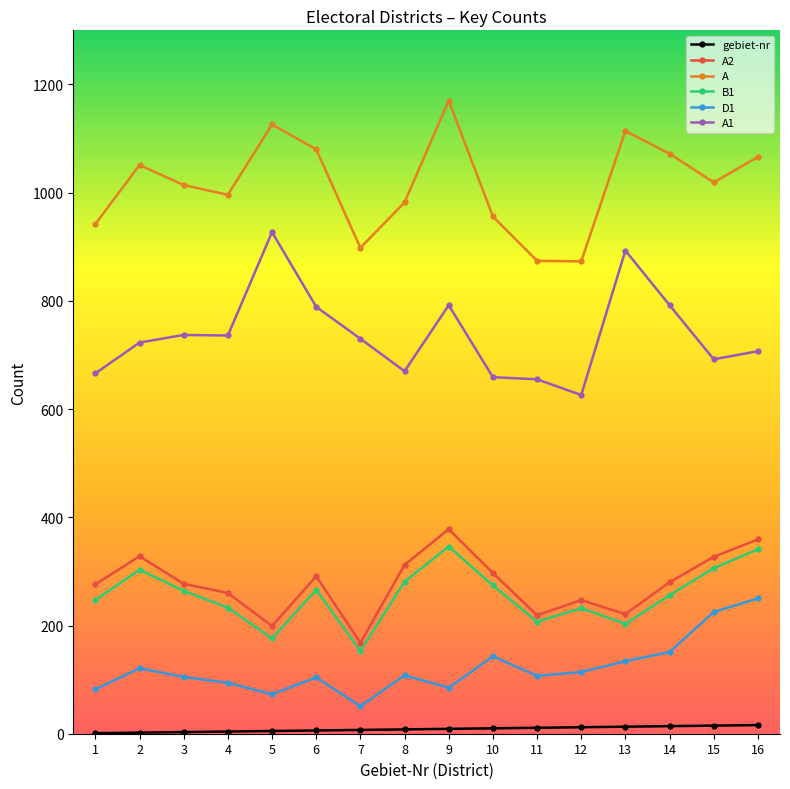

What is the value of the D1 point at the 4th from the left?

94